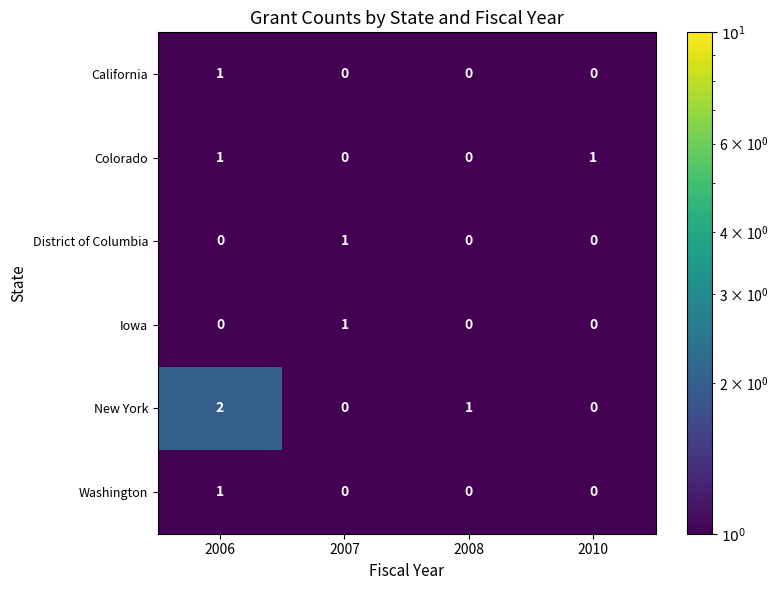

At how many categories does at least one series exceed 0?

4